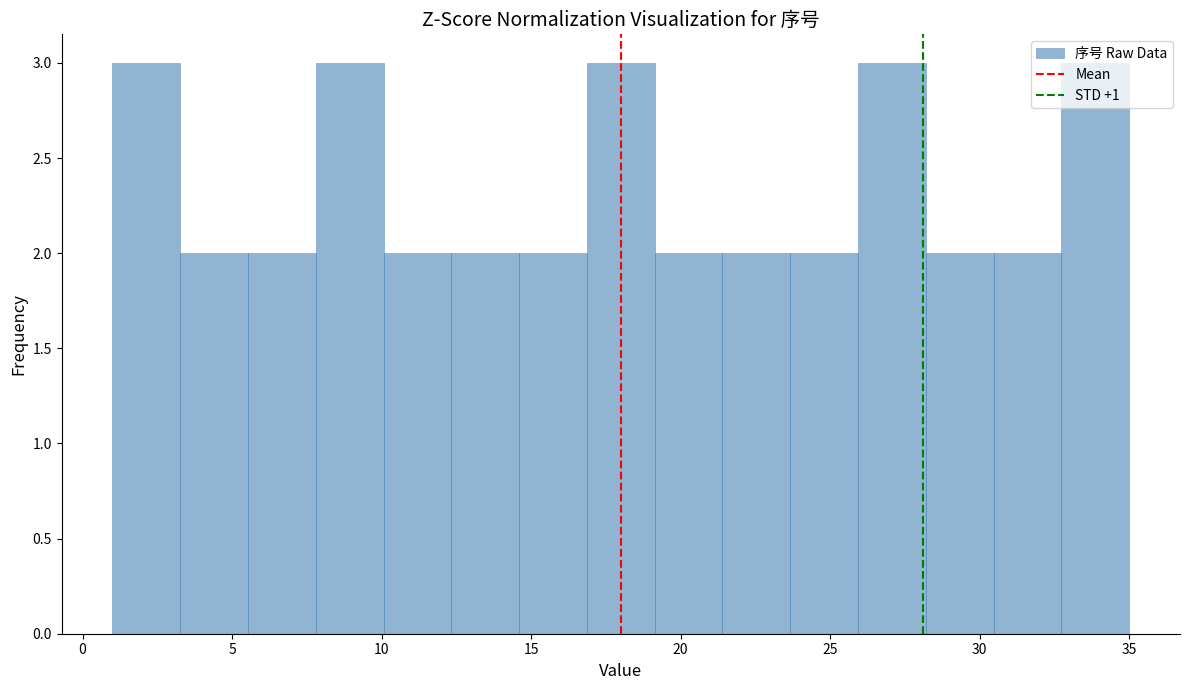

Reading left to right, list every bar in this chart as the range it spans on the x-axis followed by its height. Neither the bar edges nor the heights are printed on the chart, so give them approximately, as read against the axes.

1.0 to 3.5: 3
3.5 to 5.5: 2
5.5 to 8.0: 2
8.0 to 10.0: 3
10.0 to 12.5: 2
12.5 to 14.5: 2
14.5 to 17.0: 2
17.0 to 19.0: 3
19.0 to 21.5: 2
21.5 to 23.5: 2
23.5 to 26.0: 2
26.0 to 28.0: 3
28.0 to 30.5: 2
30.5 to 32.5: 2
32.5 to 35.0: 3